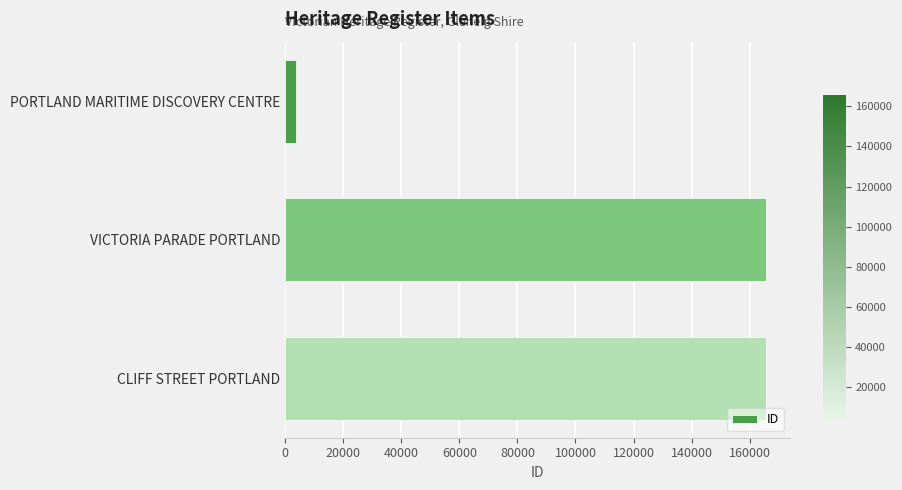

Where is the data nearest to the value 84665?

VICTORIA PARADE PORTLAND